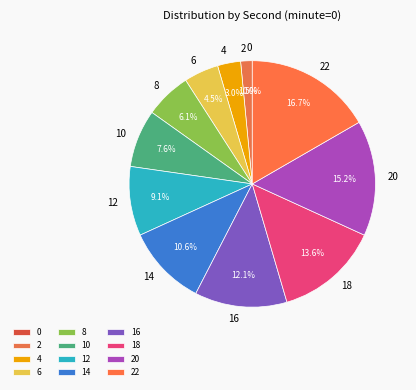

How much of the chart is everything except 2?

98.5%